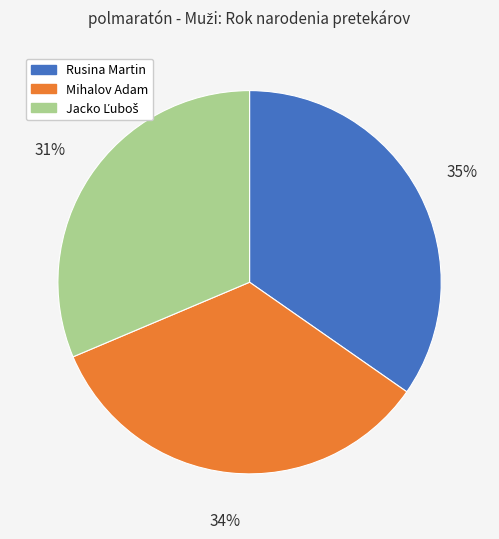

Between Mihalov Adam and Rusina Martin, which is larger?

Rusina Martin